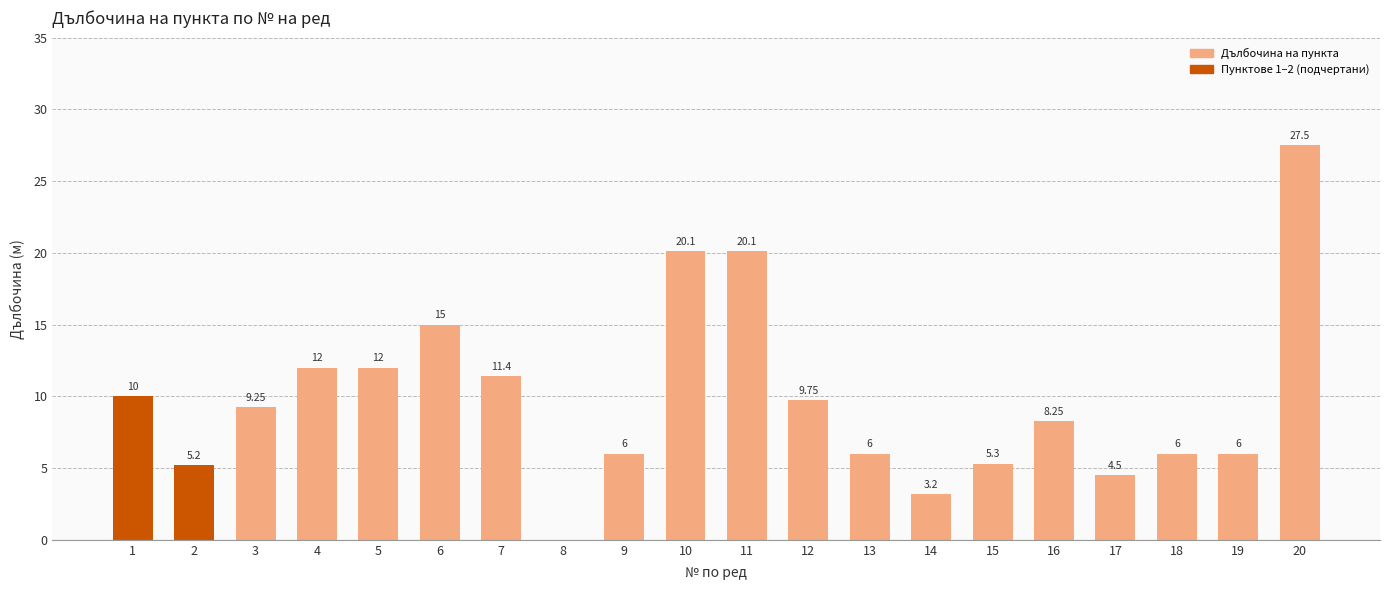

How many distinct data groups are displayed?

1